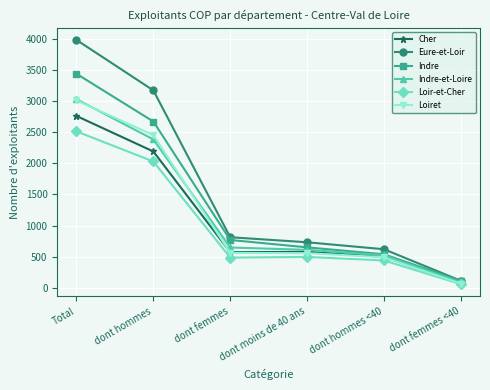

What is the sum of the Loir-et-Cher values at dont femmes and dont moins de 40 ans?

979